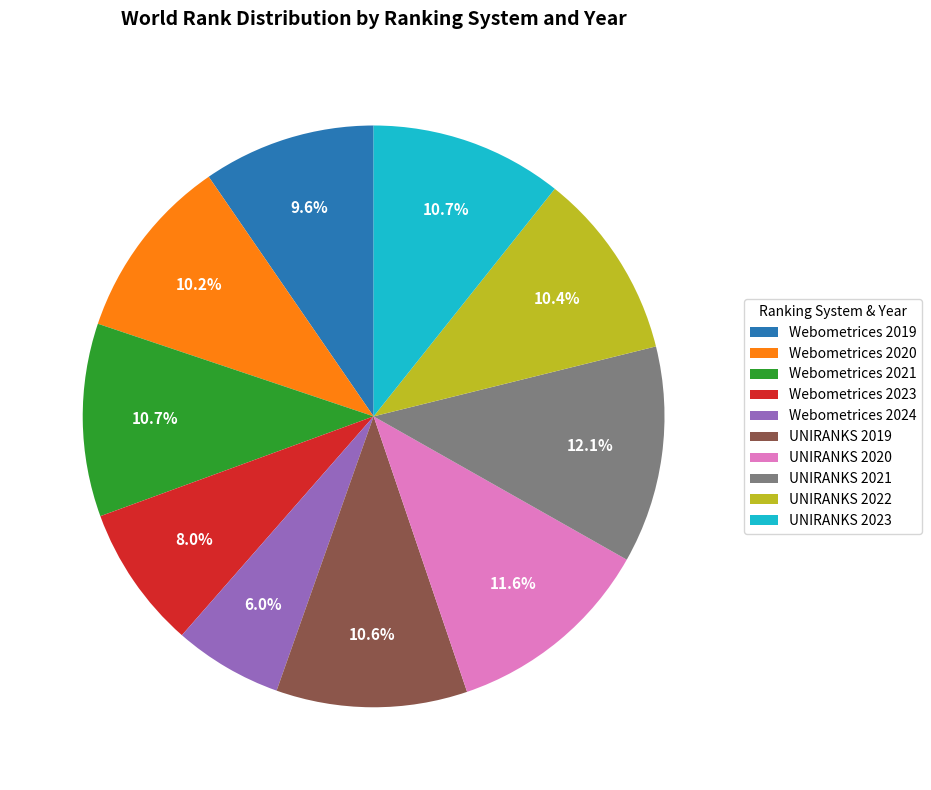

Is it true that UNIRANKS 2020 is 1% of the pie?

False